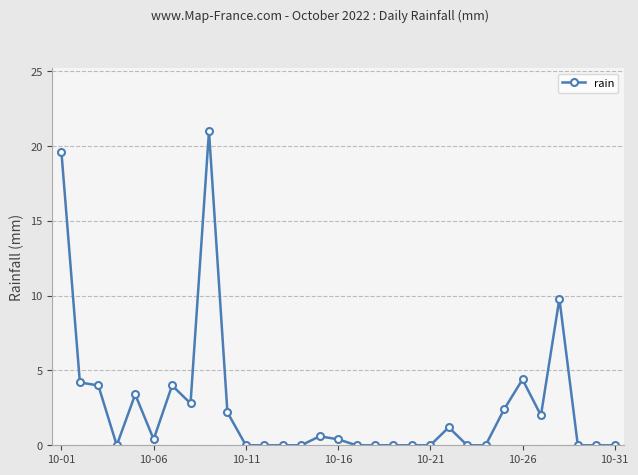

True or false: there are more than 1 points higher than both neighbors.

True